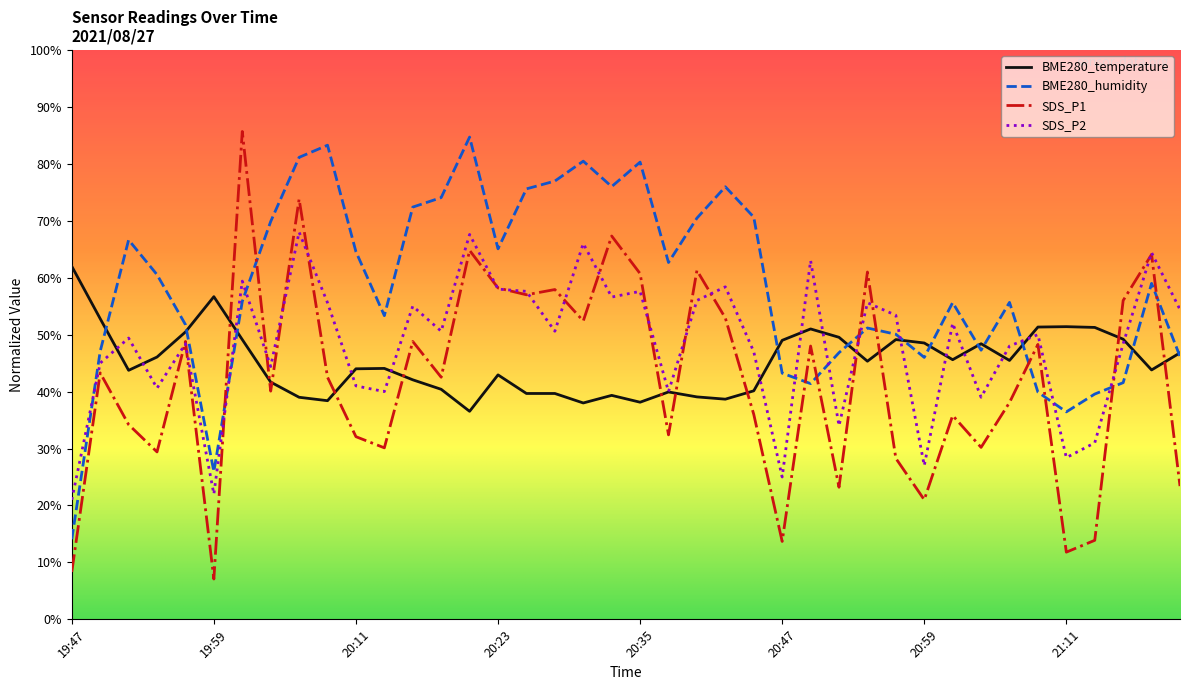

Does the chart have visible grid lines?

No